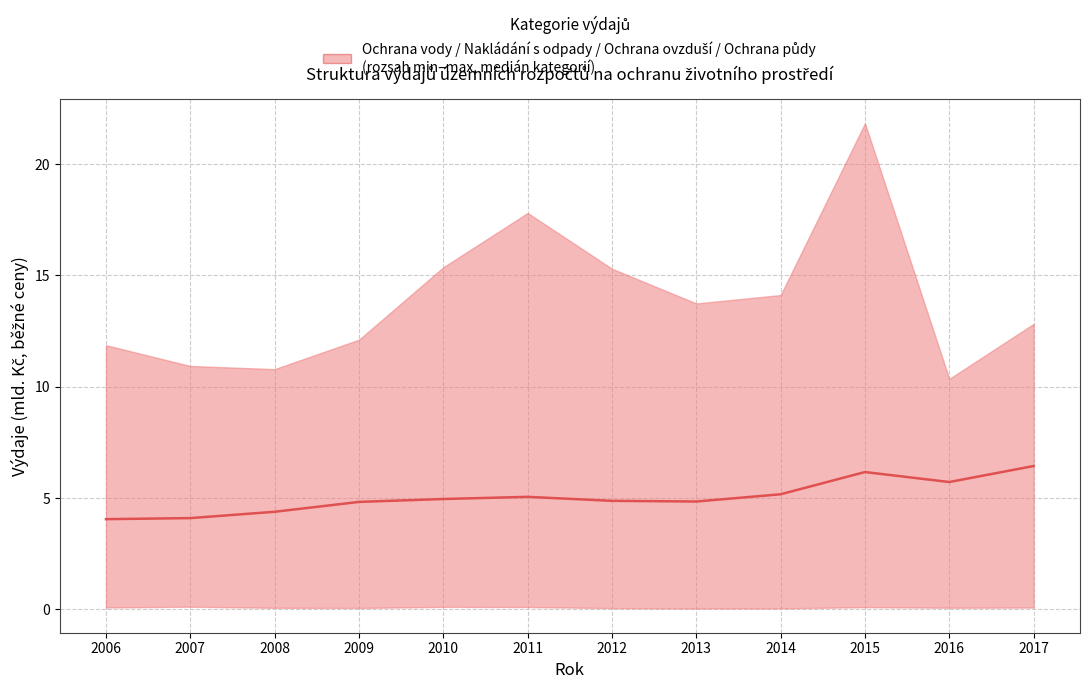

At which category does the data reach its first local valley?

2013